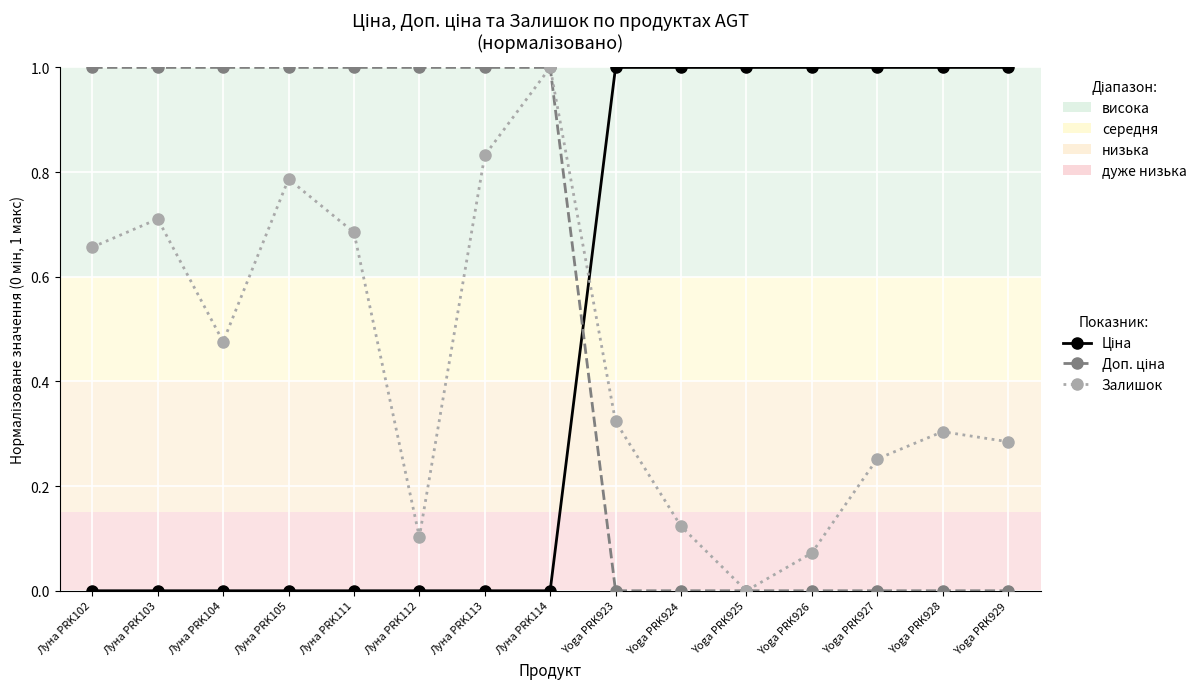

How many data points does each series have?

15